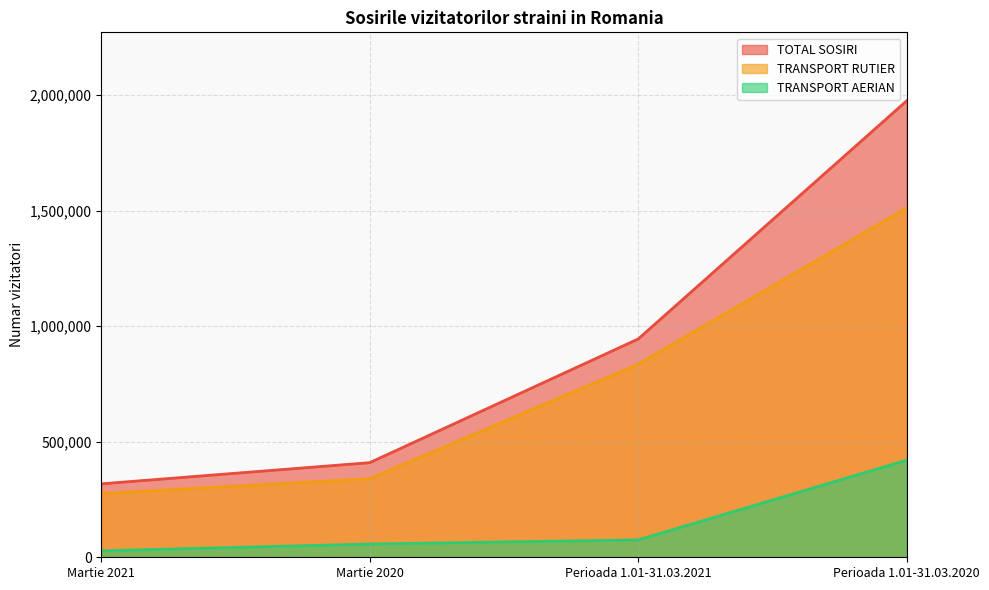

What is the label of the 4th point from the right?

Martie 2021